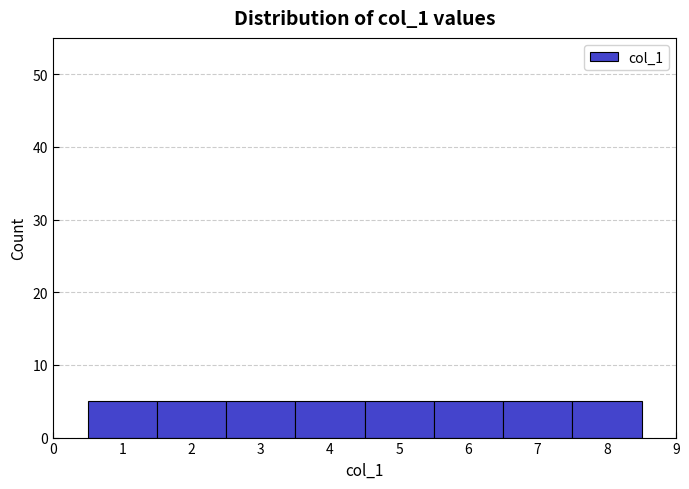

Reading left to right, list every bar in this chart as the range it spans on the x-axis followed by its height. The values are not printed on the chart, so give them approximately, as read against the axis.

0.5 to 1.5: 5
1.5 to 2.5: 5
2.5 to 3.5: 5
3.5 to 4.5: 5
4.5 to 5.5: 5
5.5 to 6.5: 5
6.5 to 7.5: 5
7.5 to 8.5: 5